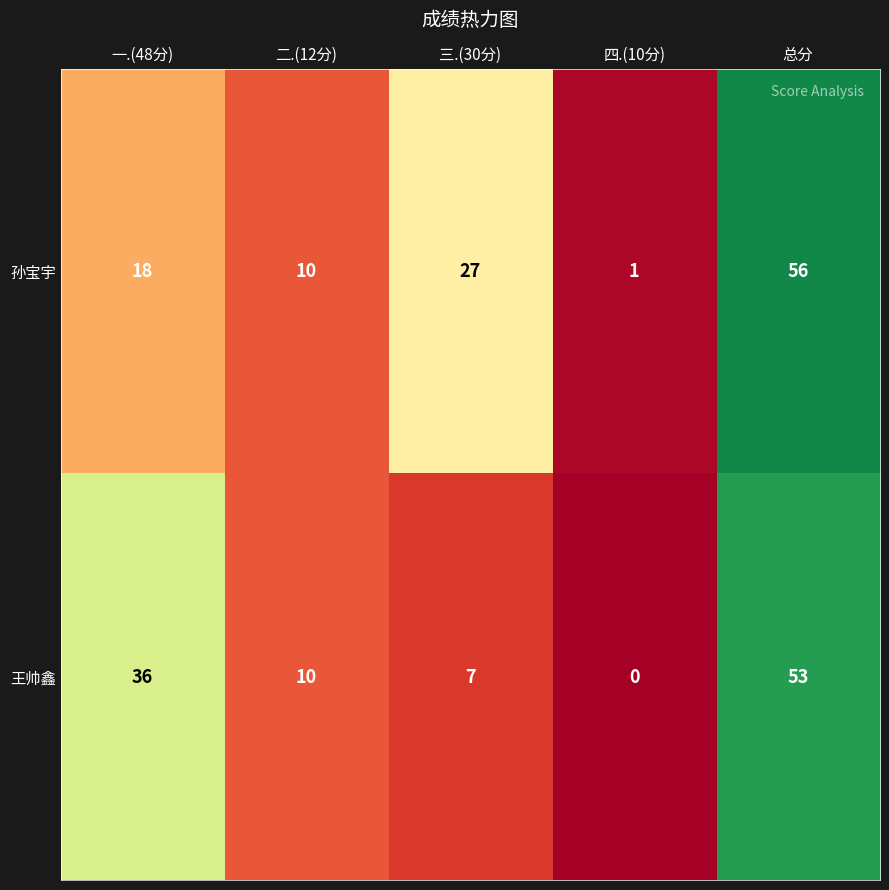

What is the total value across all series at 一.(48分)?

54